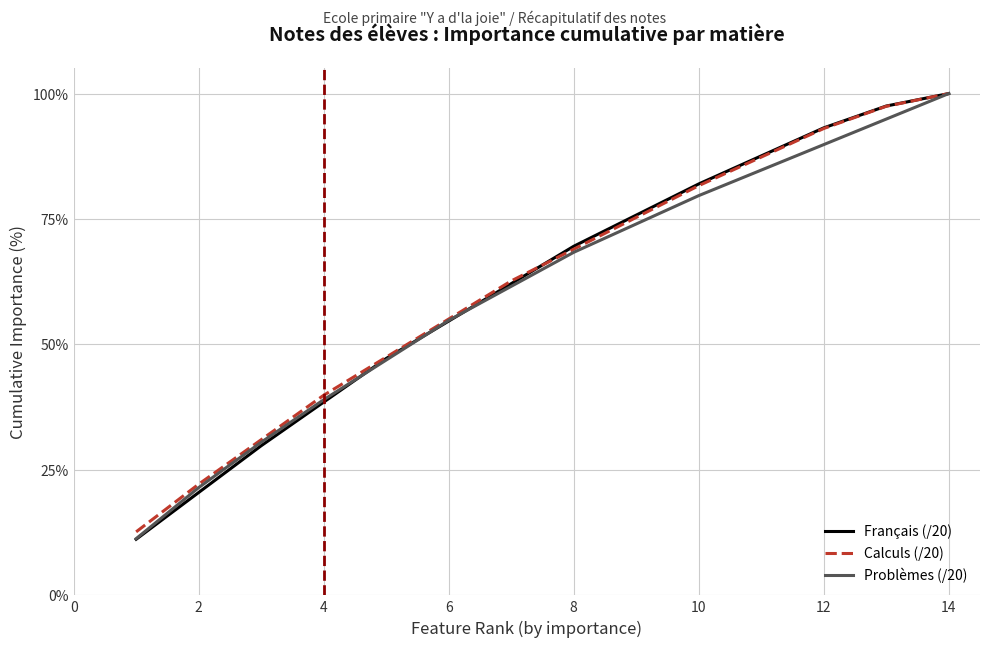

What is the sum of all Calculs (/20) values?

874.7